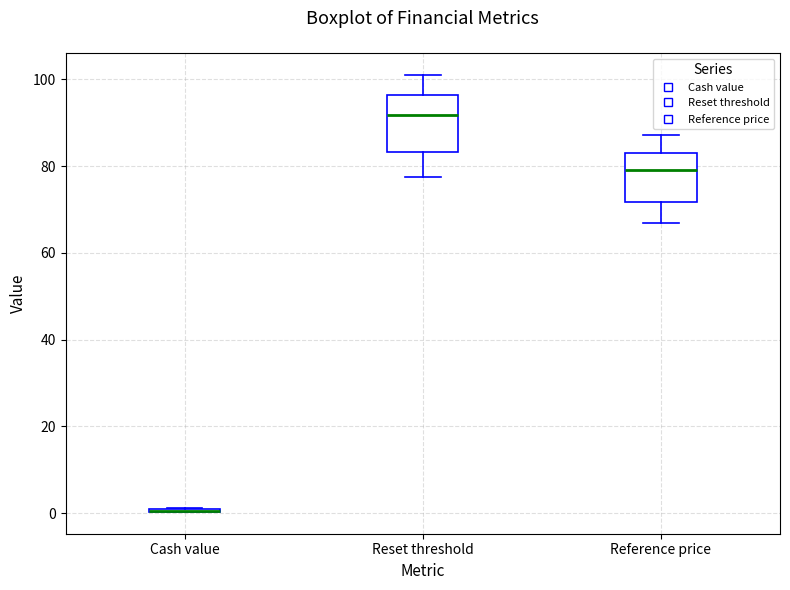

Reading left to right, read every box against the y-axis: the position of its median line, the range the box covers, and the ends of its whiskers. The values are not printed on the chart, so give them approximately, as read against the axis.

Cash value: box collapsed to a line at 0, whiskers 0 to 2
Reset threshold: median 92, box 84 to 96, whiskers 78 to 102
Reference price: median 80, box 72 to 84, whiskers 66 to 88